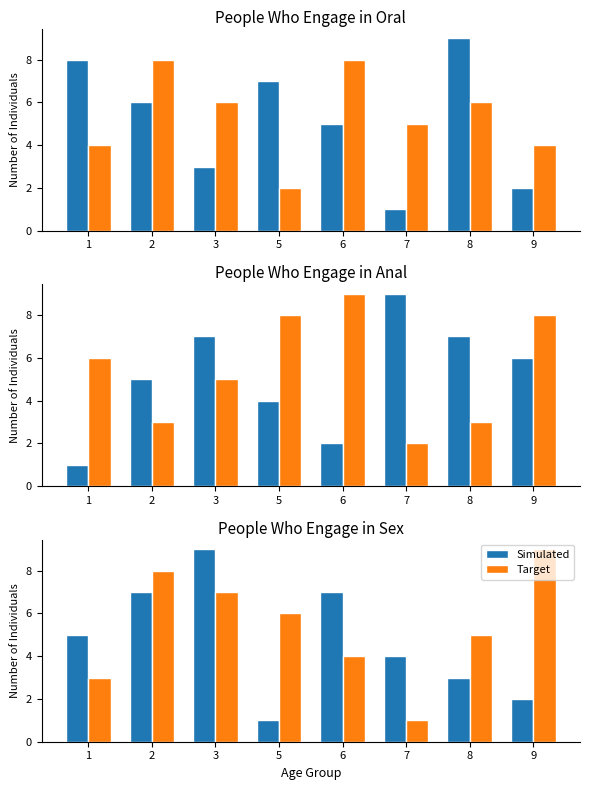

At how many categories does at least one series exceed 3?

8